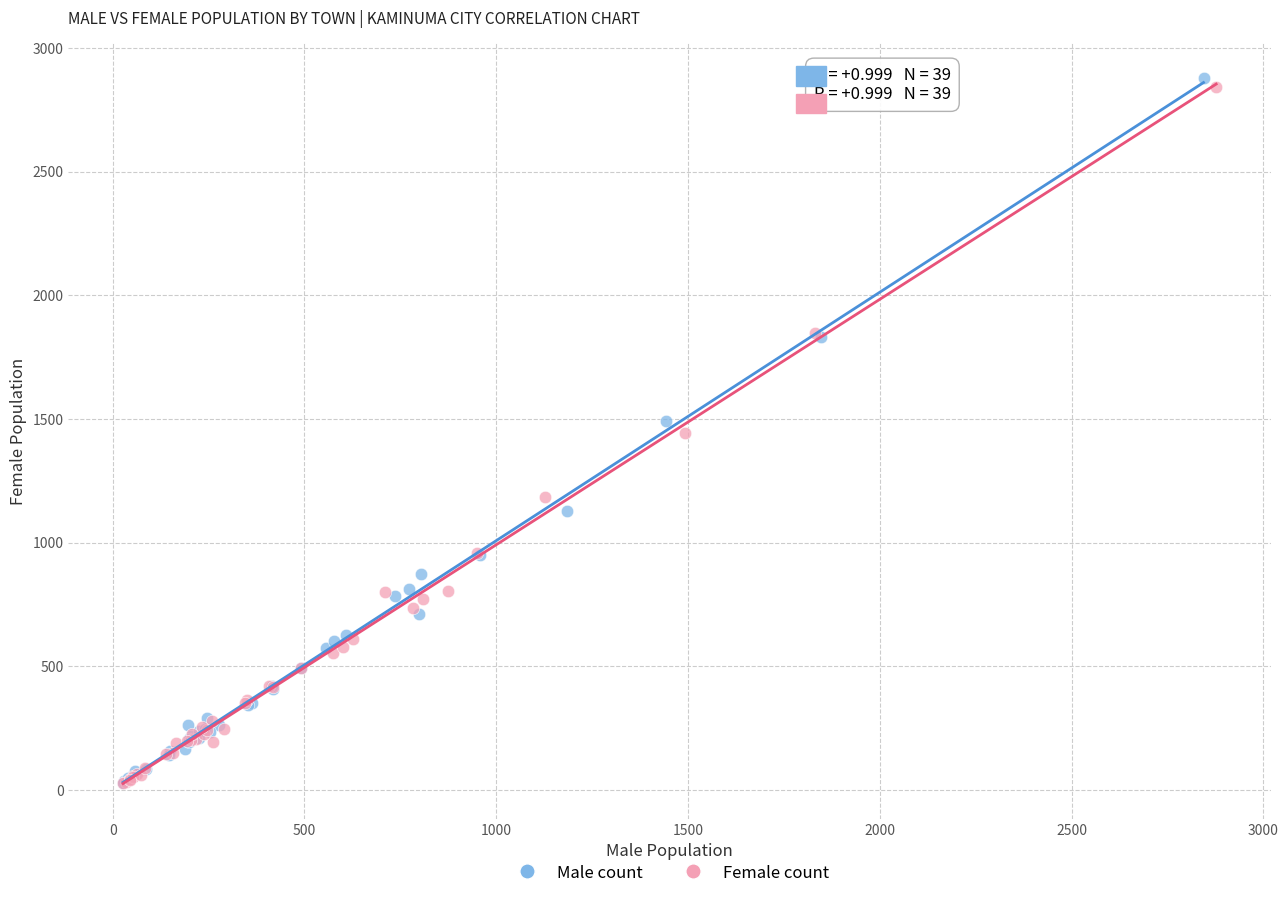

Which series has the widest spread of Y values?

Male count